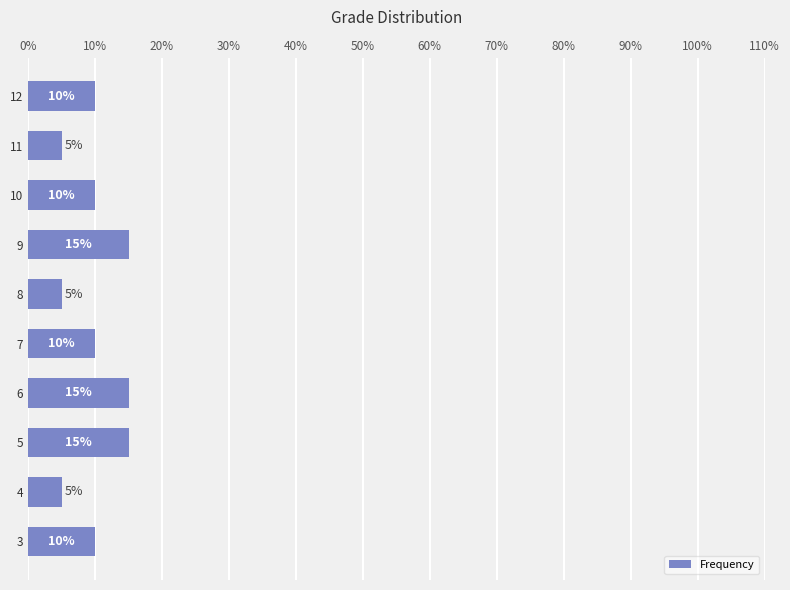

How many values are below 10?

3